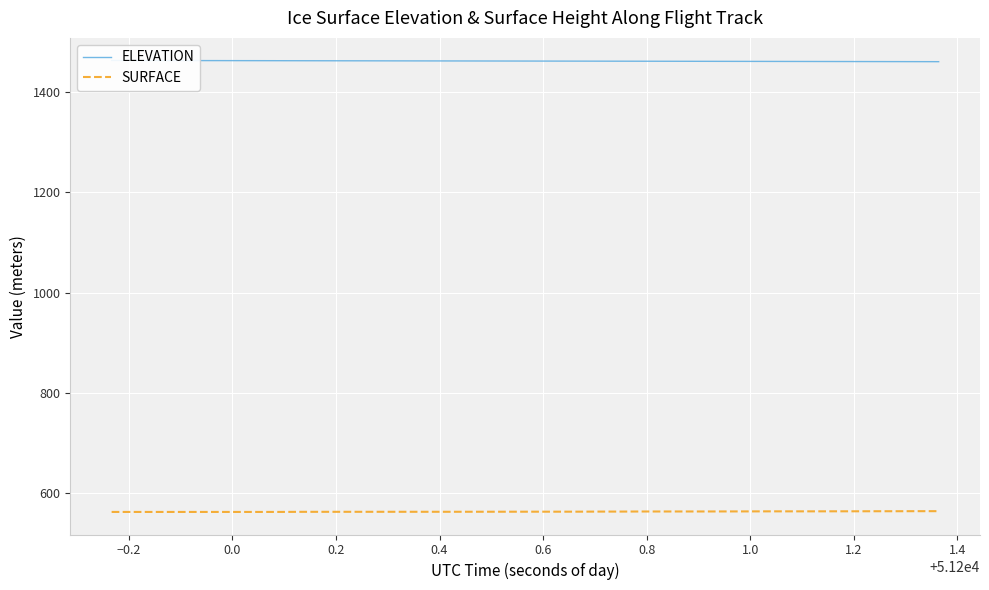

At how many categories does at least one series exceed 854?

40